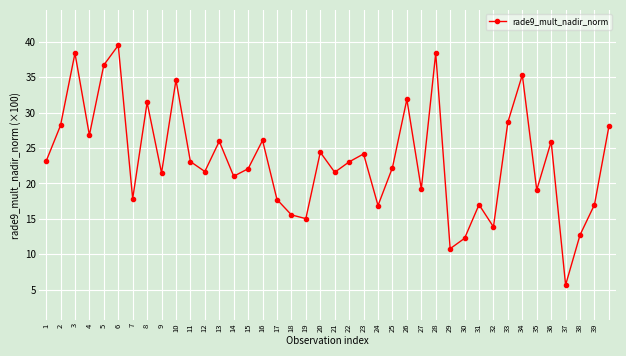

What is the difference between the maximum and second lowest values?

28.7